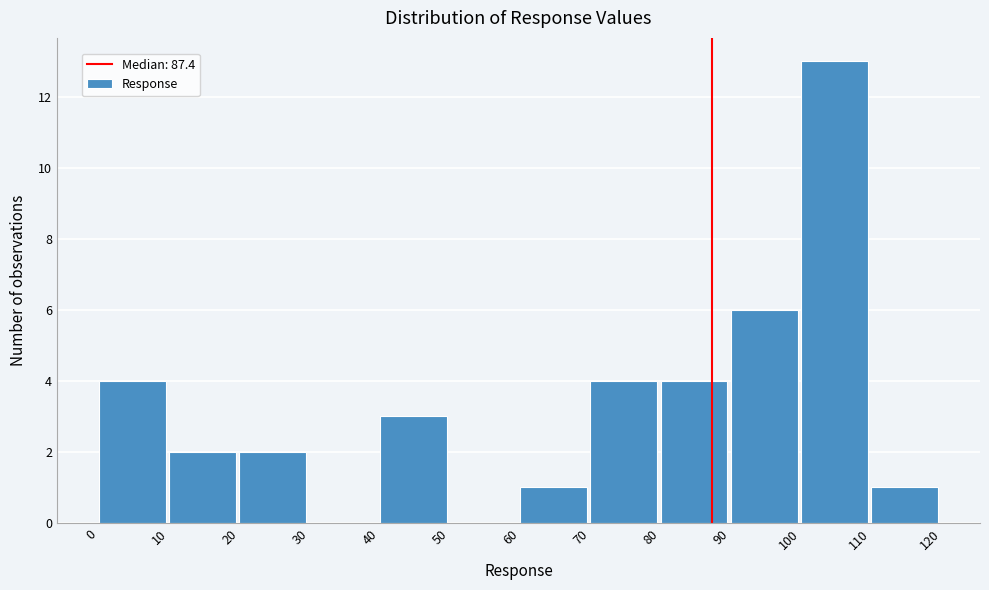

What is the height of the bar covering 80 to 90 on the x-axis? The values are not printed on the chart, so give them approximately, as read against the axis.

4